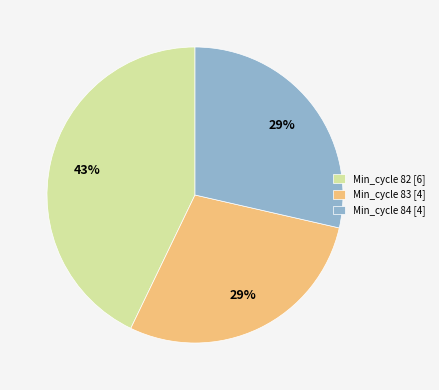

Is it true that Min_cycle 84 [4] is 34% of the pie?

False